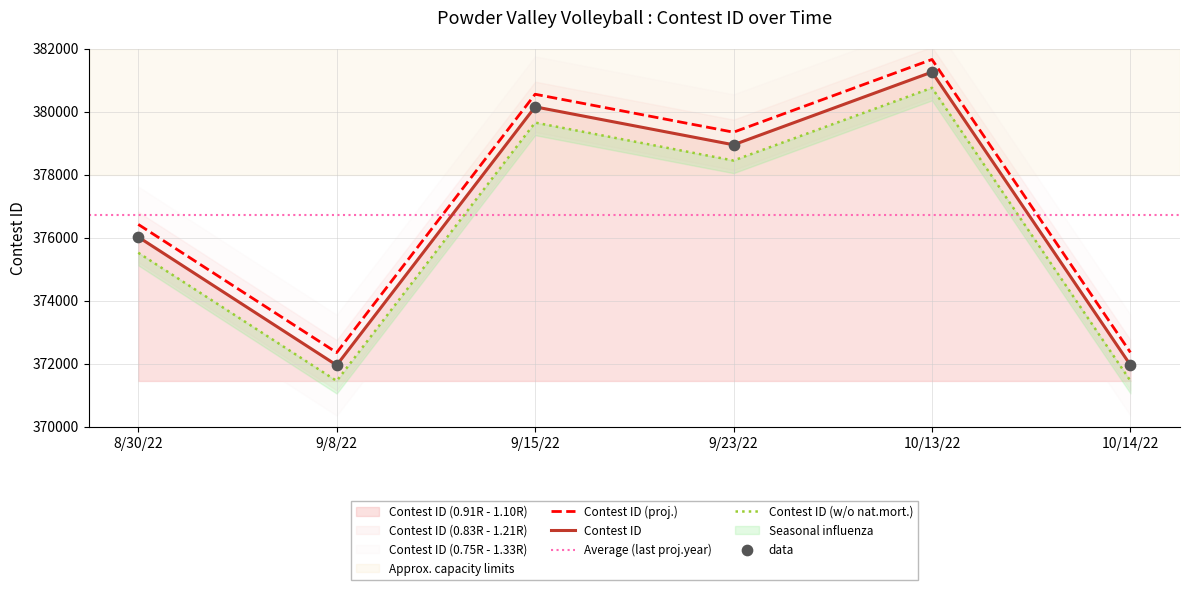

Which has a higher value, 9/23/22 or 8/30/22?

9/23/22